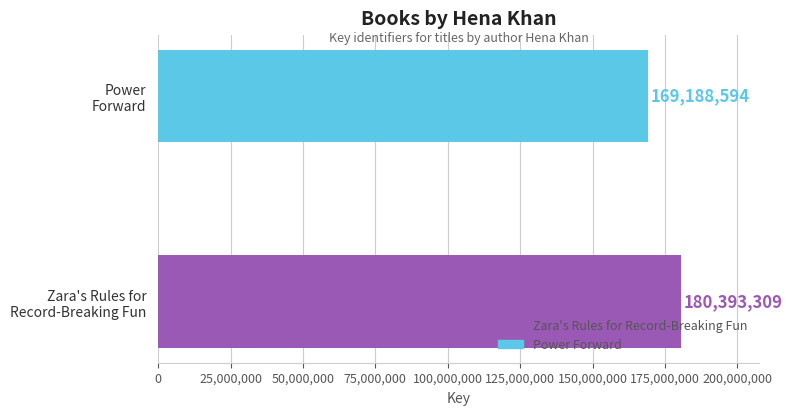

What is the minimum value shown in the chart?

169188594